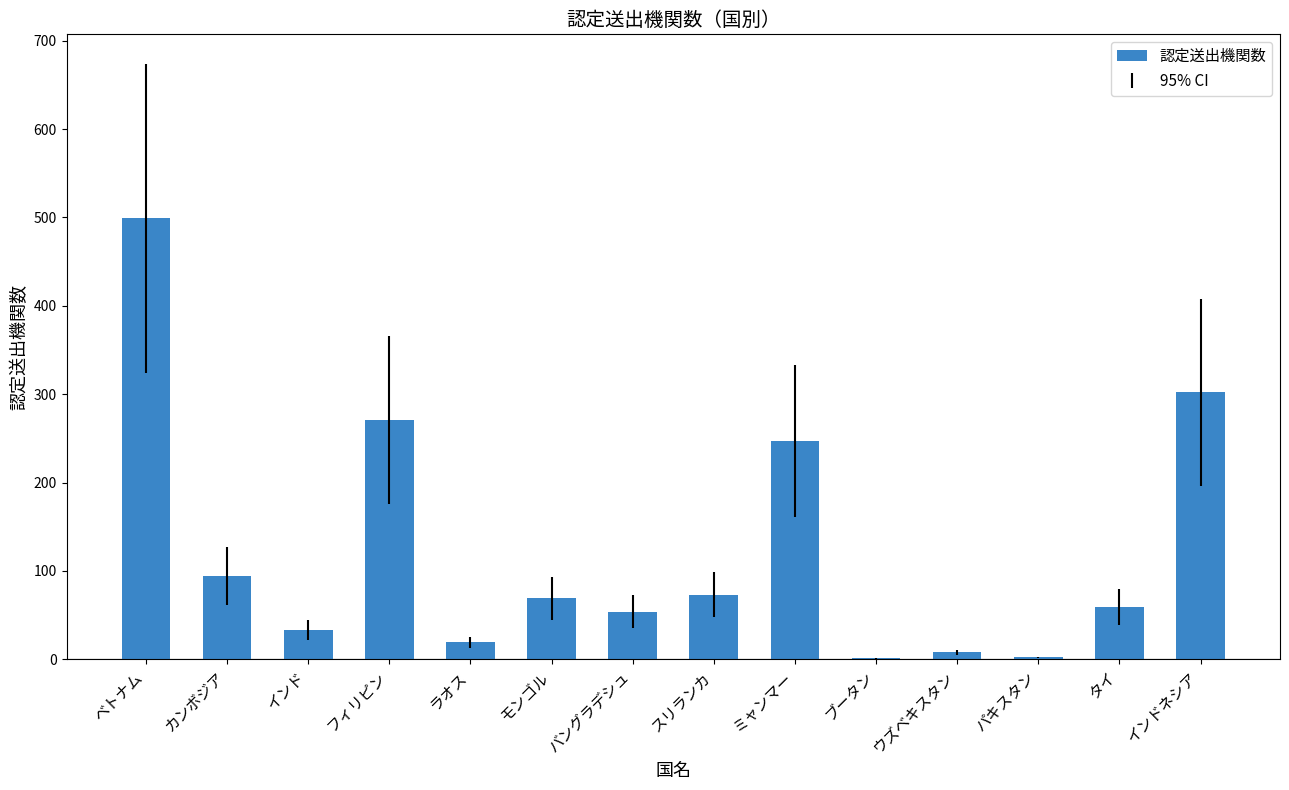

What is the sum of all values?

1731